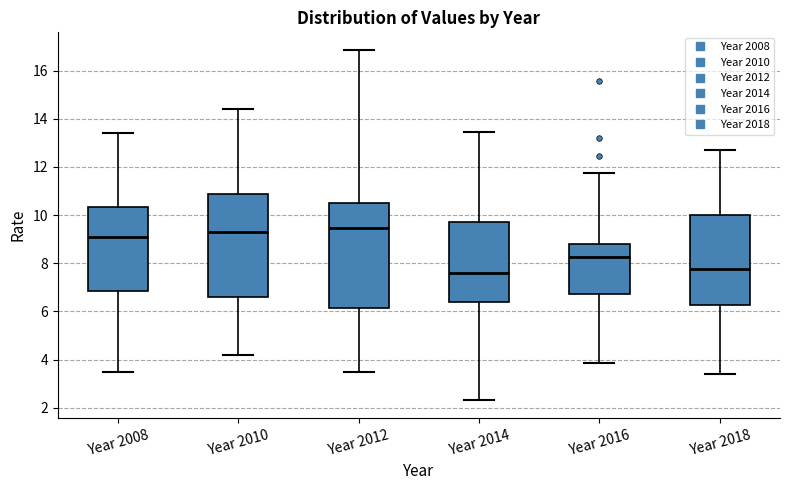

Reading left to right, read every box against the y-axis: the position of its median line, the range the box covers, and the ends of its whiskers. The values are not printed on the chart, so give them approximately, as read against the axis.

Year 2008: median 9.0, box 6.8 to 10.4, whiskers 3.4 to 13.4
Year 2010: median 9.4, box 6.6 to 10.8, whiskers 4.2 to 14.4
Year 2012: median 9.4, box 6.2 to 10.6, whiskers 3.4 to 16.8
Year 2014: median 7.6, box 6.4 to 9.8, whiskers 2.2 to 13.4
Year 2016: median 8.2, box 6.8 to 8.8, whiskers 3.8 to 11.8
Year 2018: median 7.8, box 6.2 to 10.0, whiskers 3.4 to 12.8